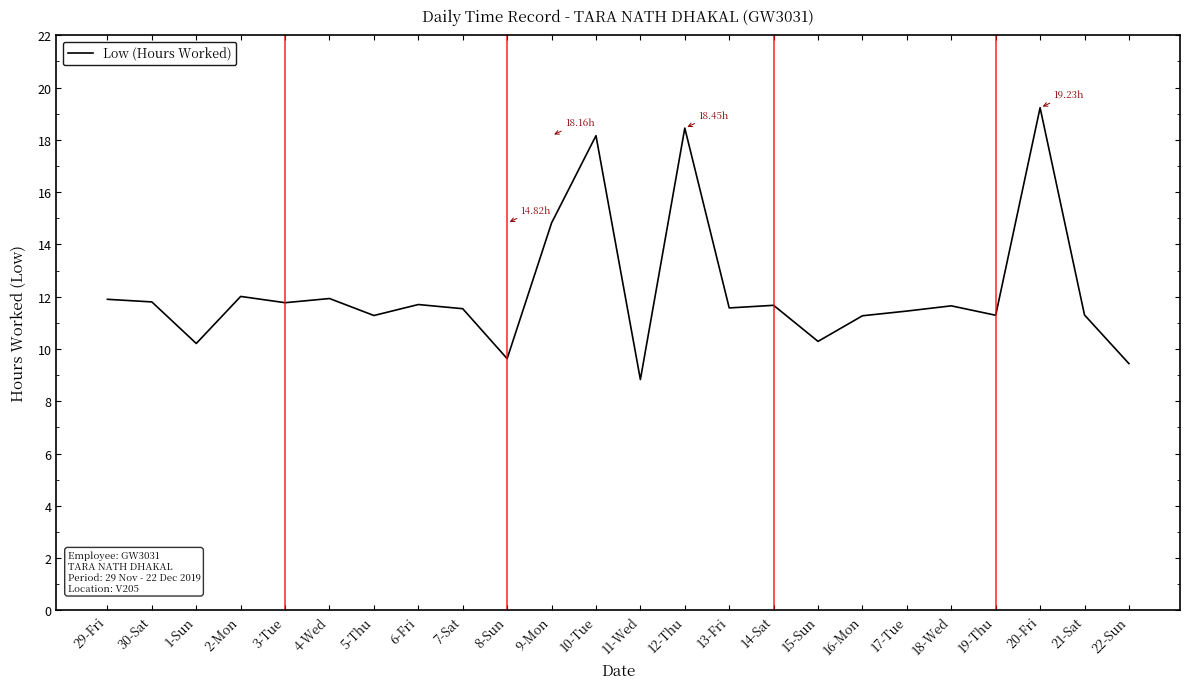

What is the difference between the maximum and minimum values?

10.4